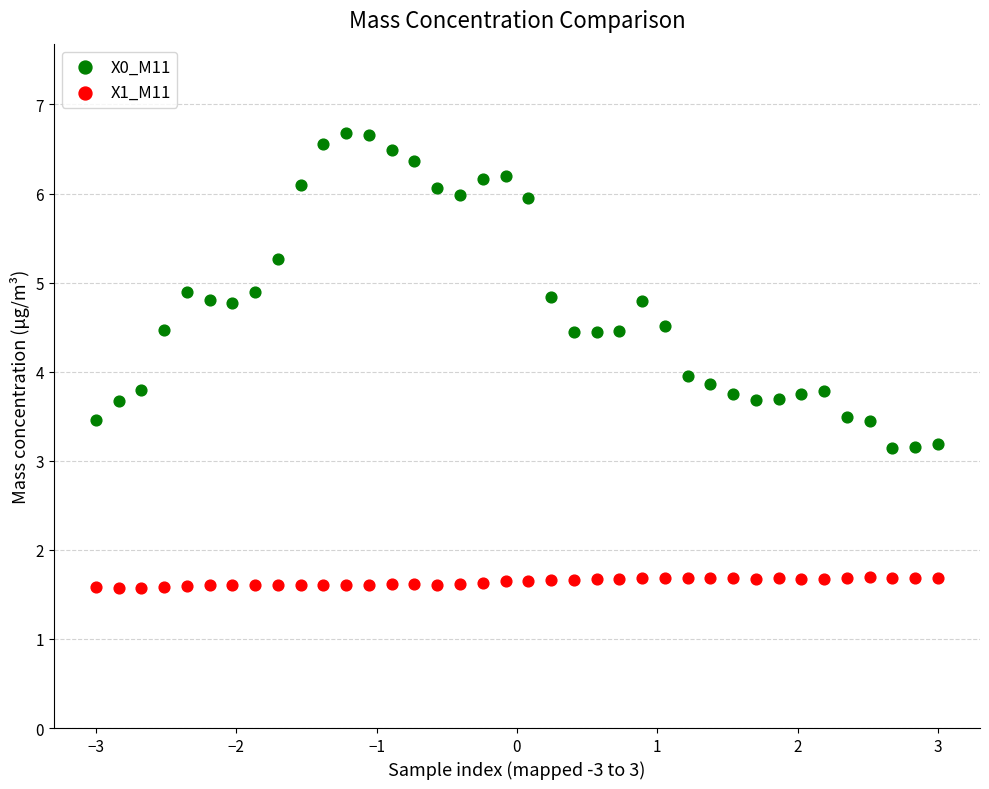

What are all the series names shown in the legend?

X0_M11, X1_M11